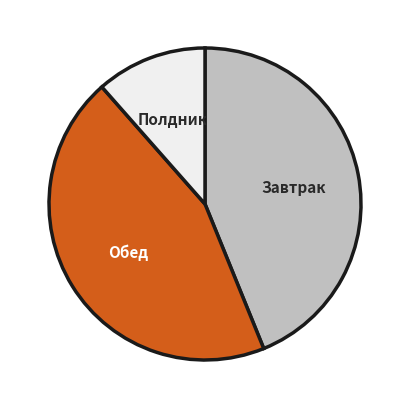

Rank the categories by value from highest to lowest.

Обед, Завтрак, Полдник